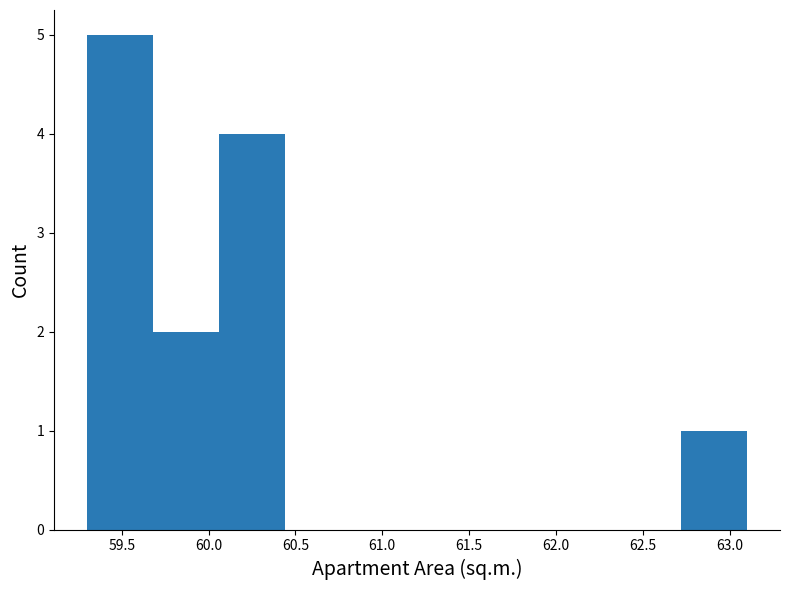

Reading left to right, list every bar in this chart as the range it spans on the x-axis followed by its height. Neither the bar edges nor the heights are printed on the chart, so give them approximately, as read against the axes.

59.30 to 59.68: 5
59.68 to 60.06: 2
60.06 to 60.44: 4
60.44 to 60.82: 0
60.82 to 61.20: 0
61.20 to 61.58: 0
61.58 to 61.96: 0
61.96 to 62.34: 0
62.34 to 62.72: 0
62.72 to 63.10: 1